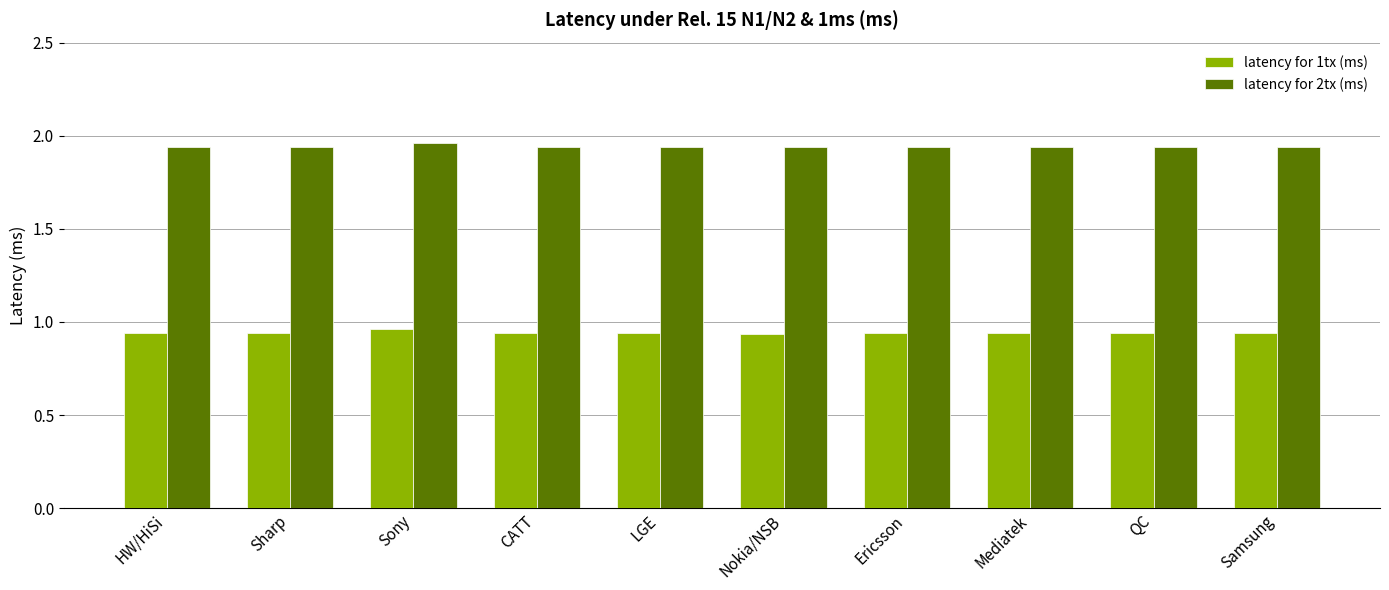

How many bars are there in each group?

2